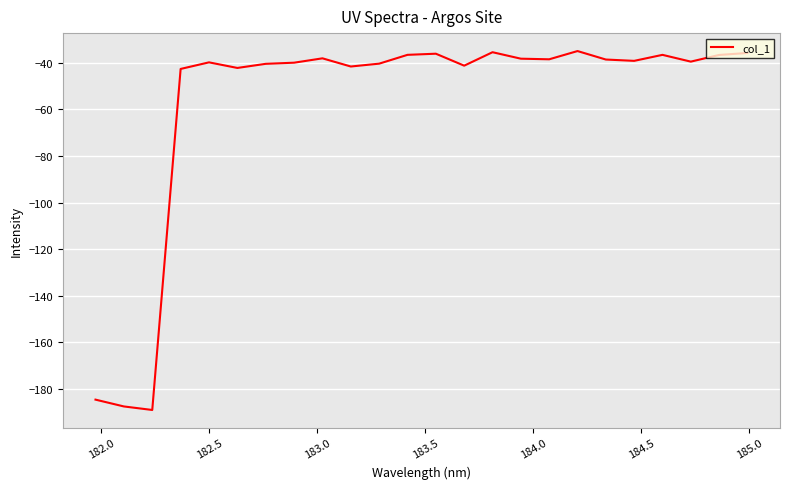

How many categories are shown in the chart?

24